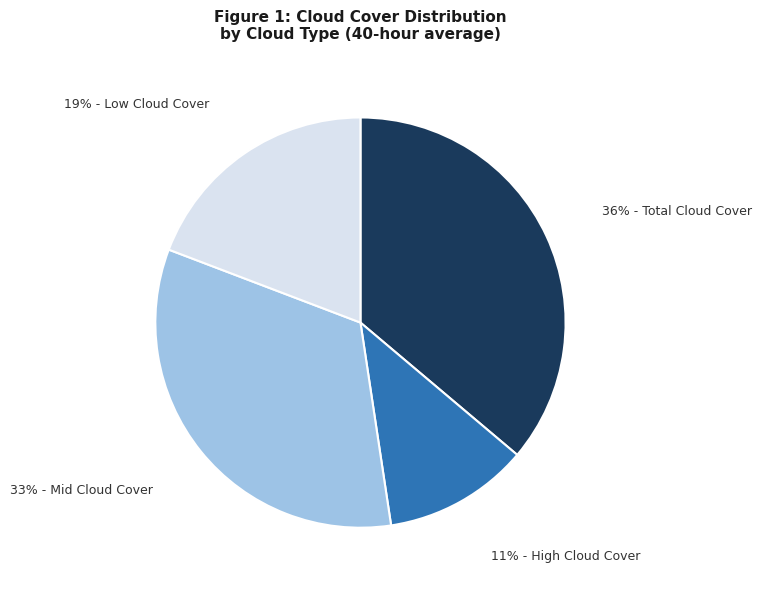

How many slices are in this pie chart?

4